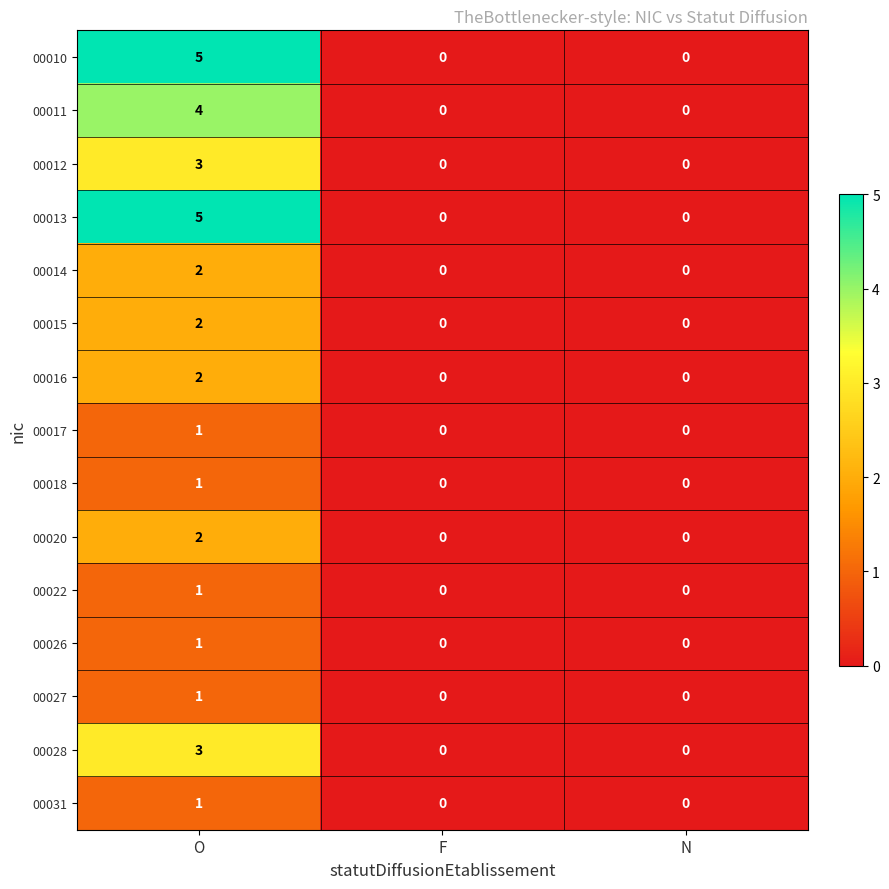

What is the difference between the maximum and second lowest values in the 00013 series?

5